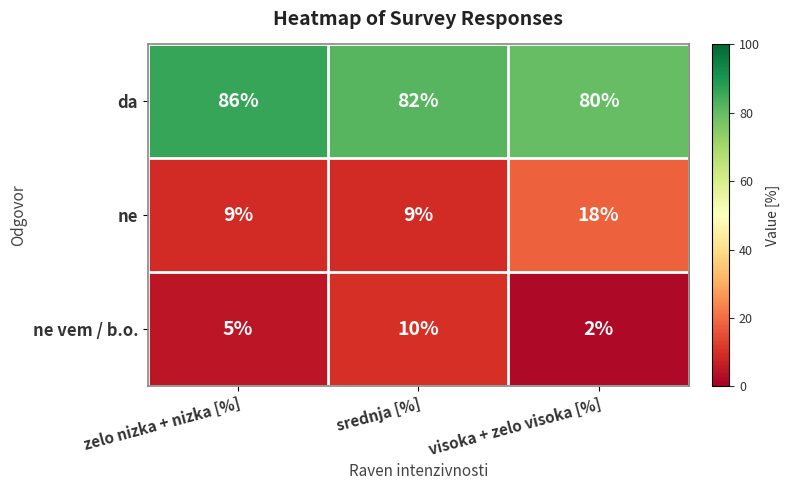

At which category does the chart reach its peak across all series?

zelo nizka + nizka [%]